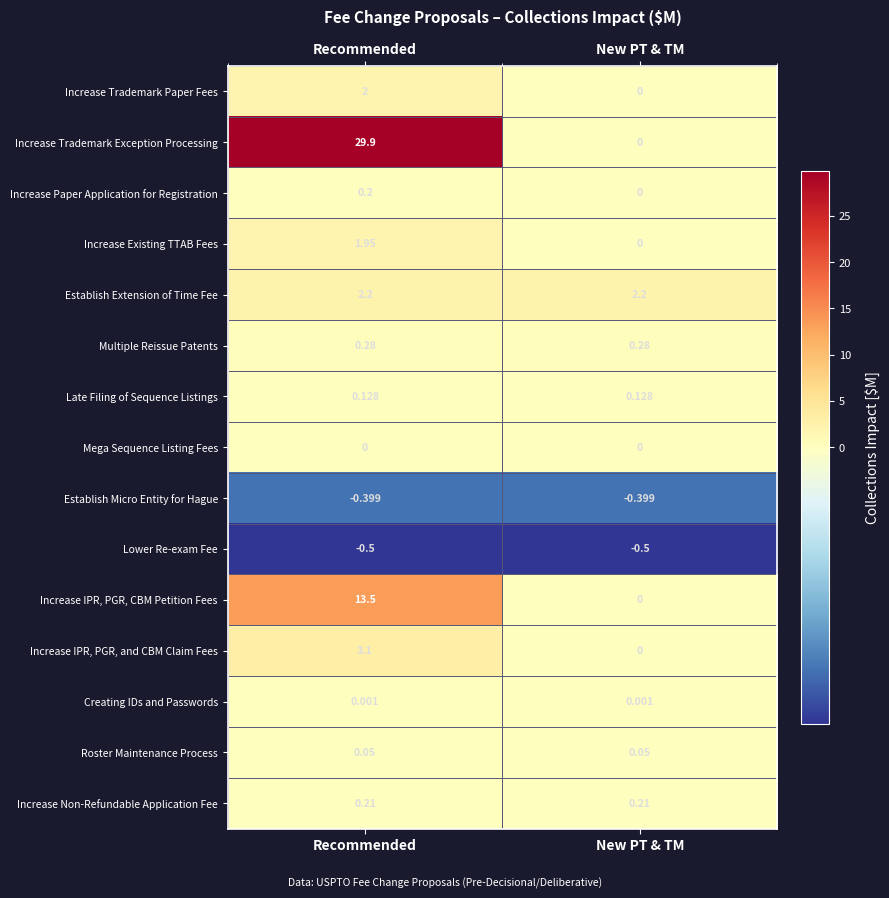

Which series has the largest range (max minus min)?

Increase Trademark Exception Processing